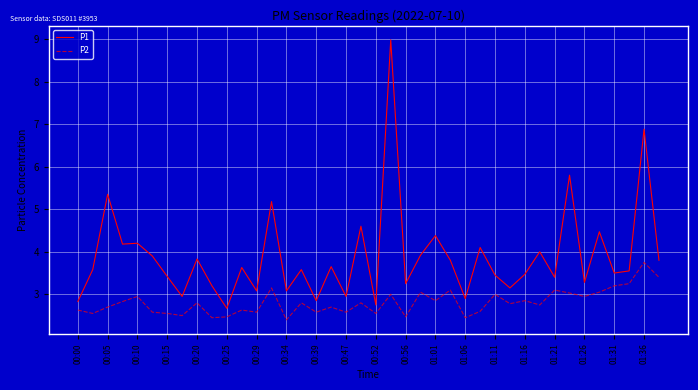

Which series has the widest spread of values?

P1